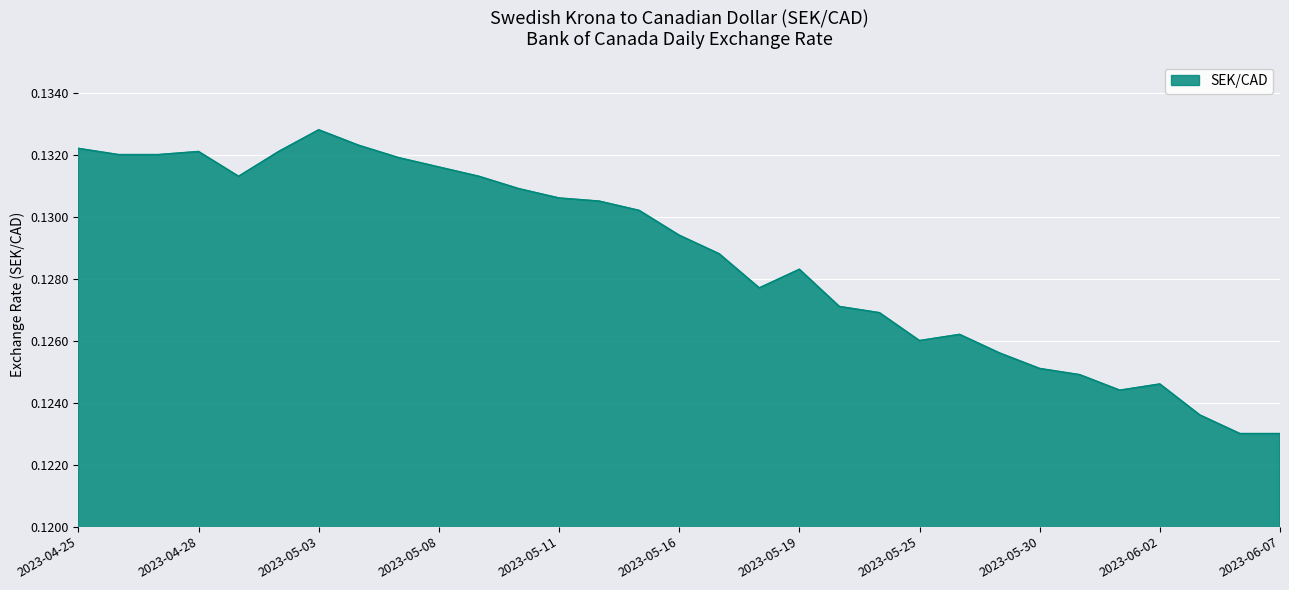

Which label corresponds to the largest value in the chart?

2023-05-03